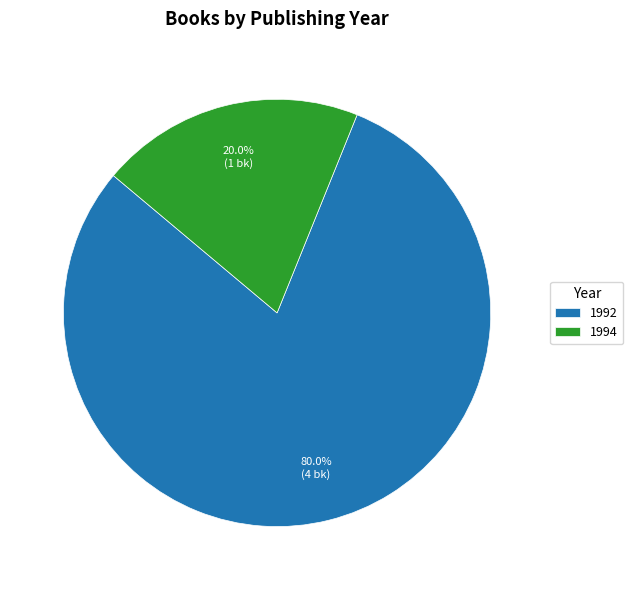

What percentage do 1994 and 1992 together represent?

100.0%